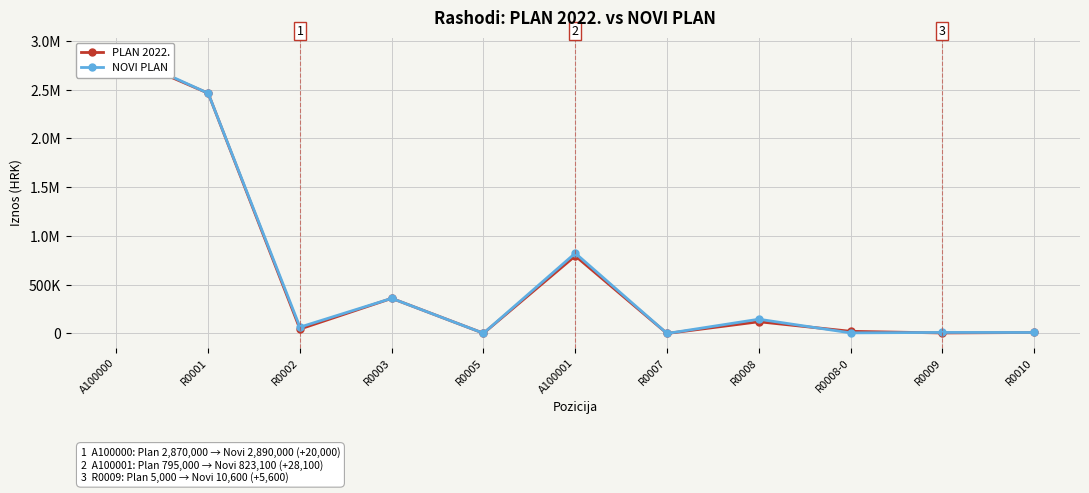

At how many categories does at least one series exceed 2310178?

2